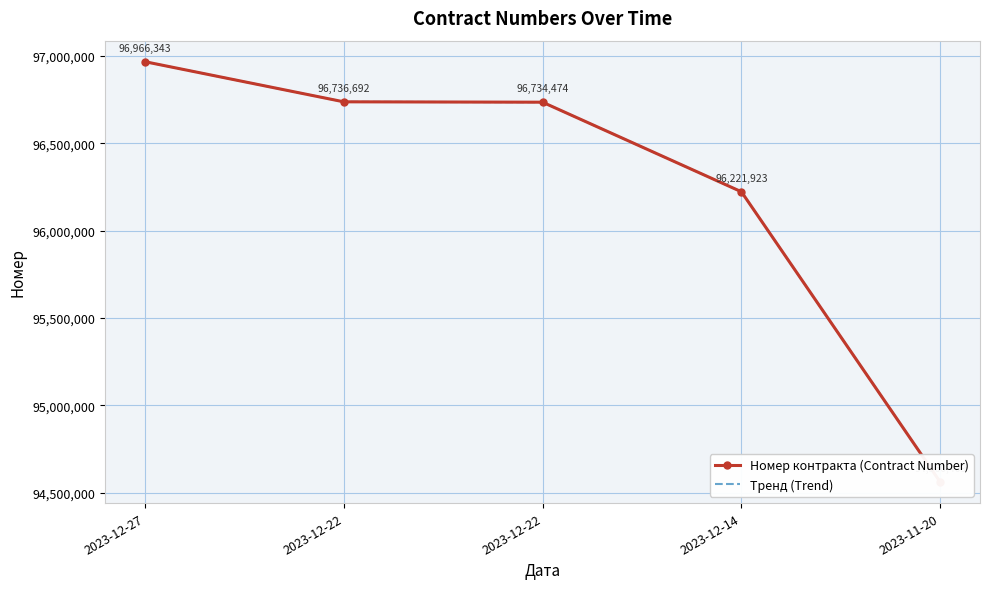

True or false: Тренд (Trend) and Номер контракта (Contract Number) intersect in this chart.

False